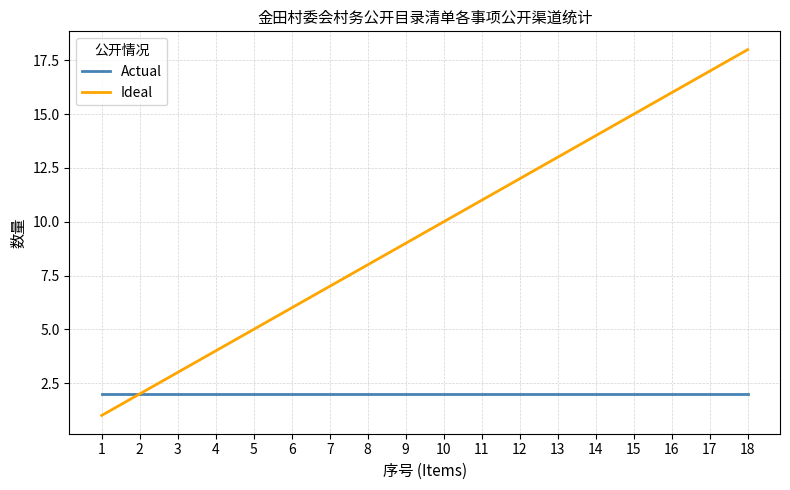

Is this an area chart (filled region under the line)?

No